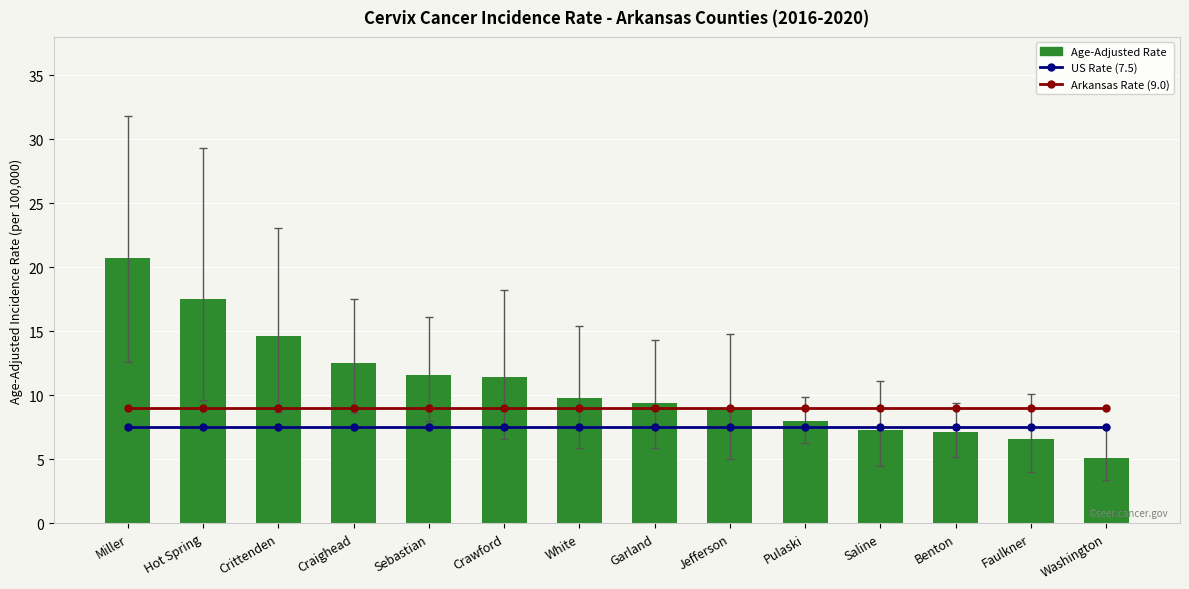

Read the Age-Adjusted Rate value at Miller.

20.7